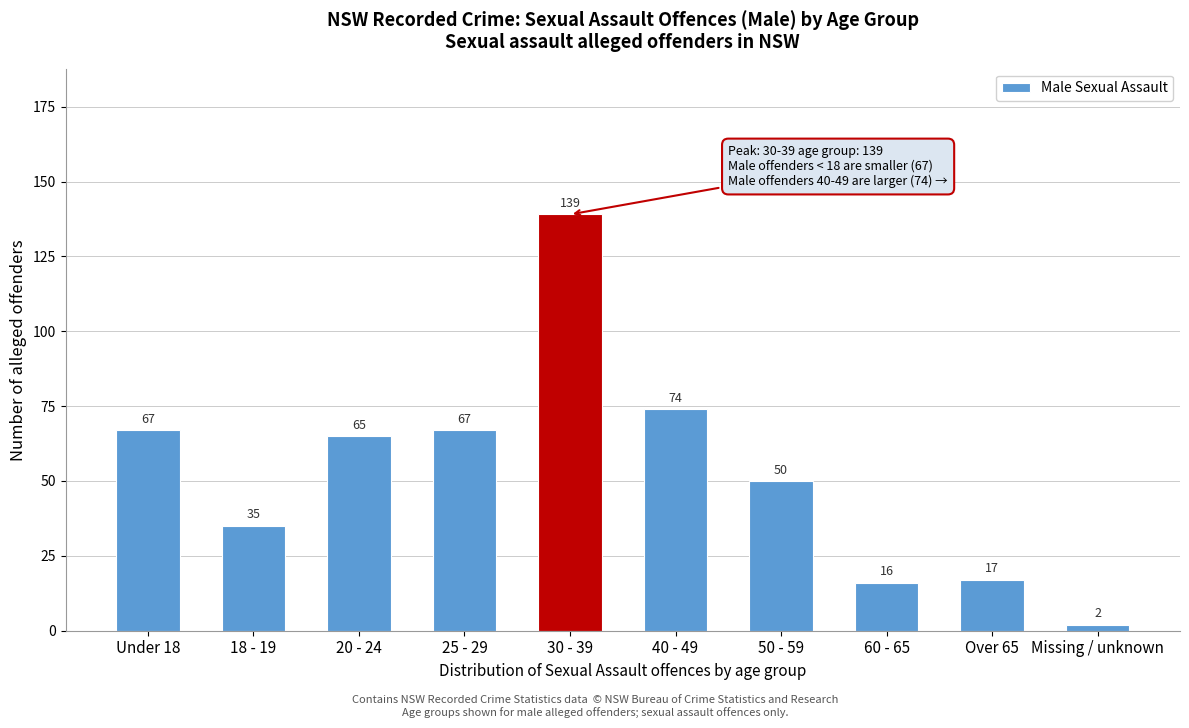

Reading left to right, list all the values displayed in this chart.

Under 18=67	18 - 19=35	20 - 24=65	25 - 29=67	30 - 39=139	40 - 49=74	50 - 59=50	60 - 65=16	Over 65=17	Missing / unknown=2